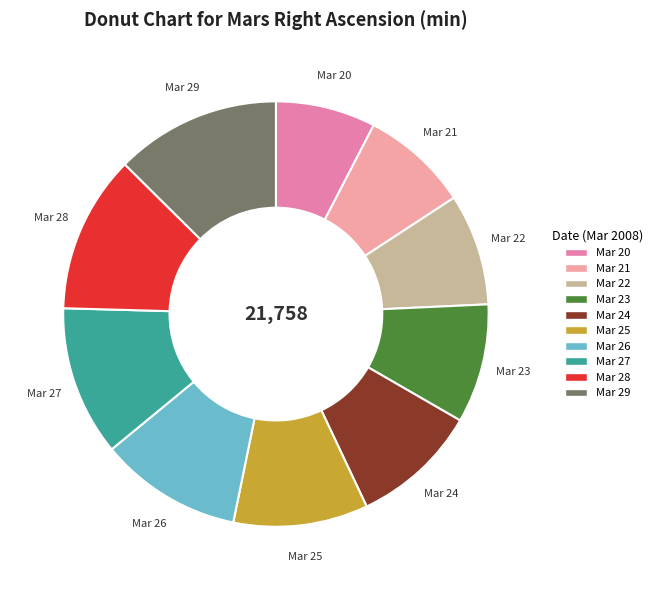

What is the largest slice in the pie chart?

Mar 29